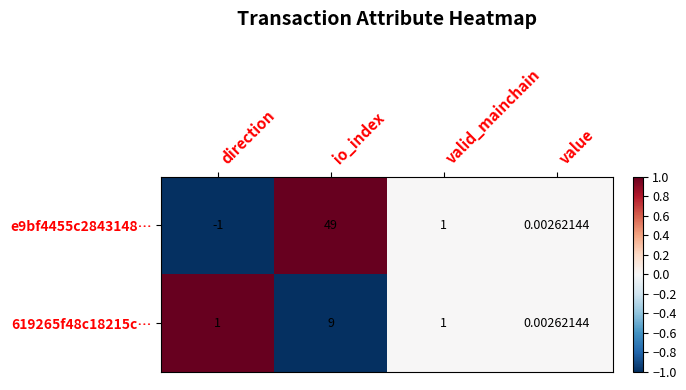

Is the value of 619265f48c18215c⋯ at direction greater than the value of e9bf4455c2843148⋯ at value?

Yes